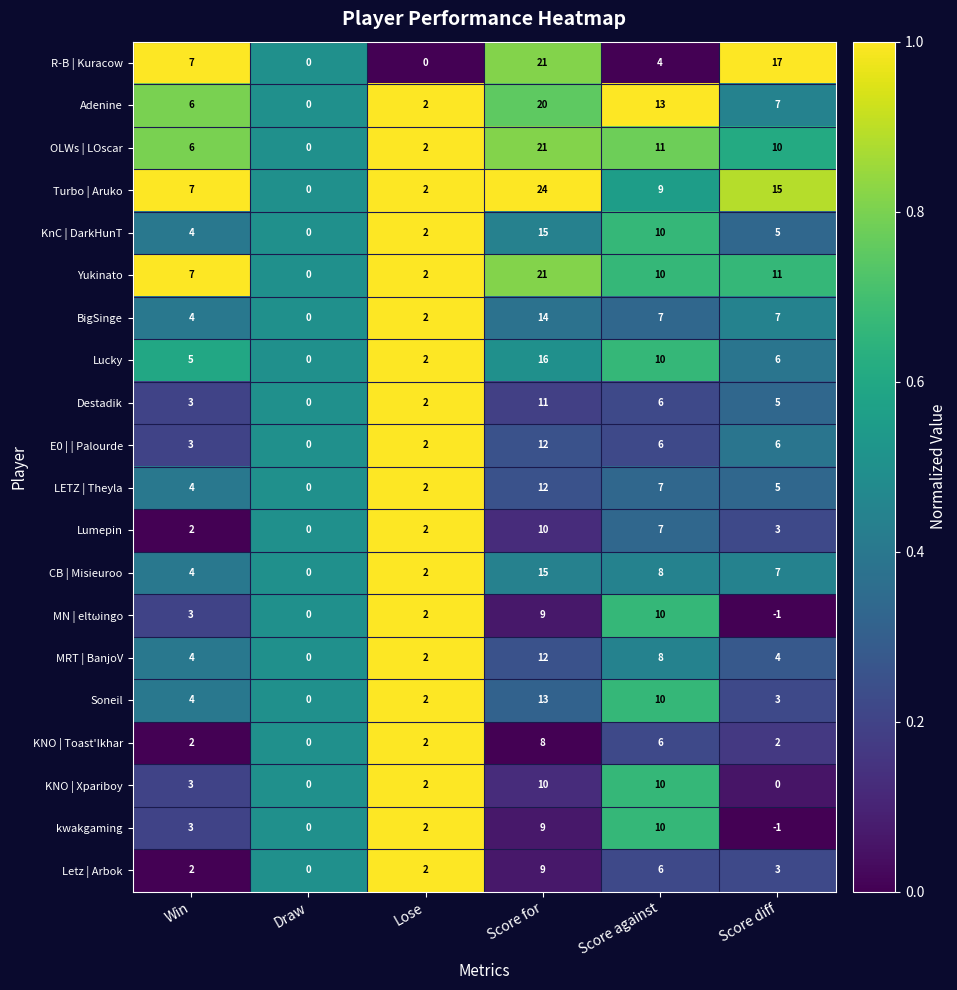

The MRT | BanjoV series shows -8 at Draw. True or false?

False